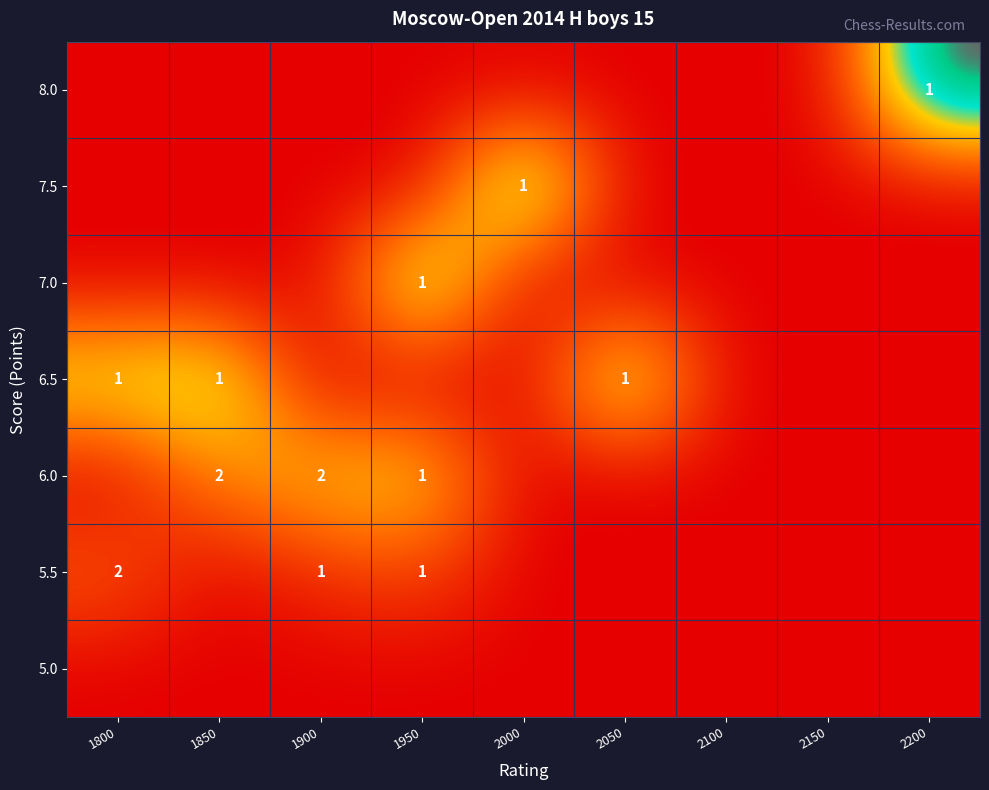

List the series in order of their peak value, lowest first.

5.0, 5.5, 6.0, 6.5, 7.0, 7.5, 8.0